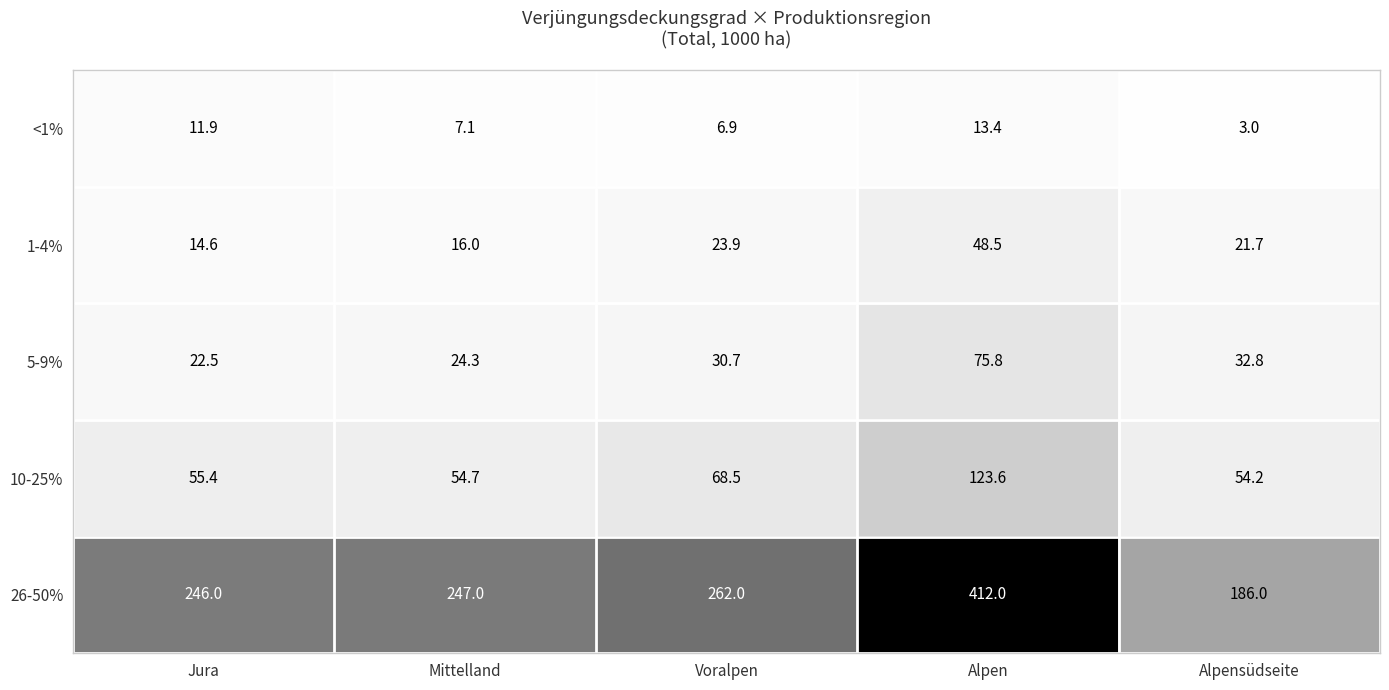

Reading left to right, transcribe all the data shown in this chart.

<1%: Jura=11.9	Mittelland=7.1	Voralpen=6.9	Alpen=13.4	Alpensüdseite=3.0
1-4%: Jura=14.6	Mittelland=16.0	Voralpen=23.9	Alpen=48.5	Alpensüdseite=21.7
5-9%: Jura=22.5	Mittelland=24.3	Voralpen=30.7	Alpen=75.8	Alpensüdseite=32.8
10-25%: Jura=55.4	Mittelland=54.7	Voralpen=68.5	Alpen=123.6	Alpensüdseite=54.2
26-50%: Jura=246.0	Mittelland=247.0	Voralpen=262.0	Alpen=412.0	Alpensüdseite=186.0